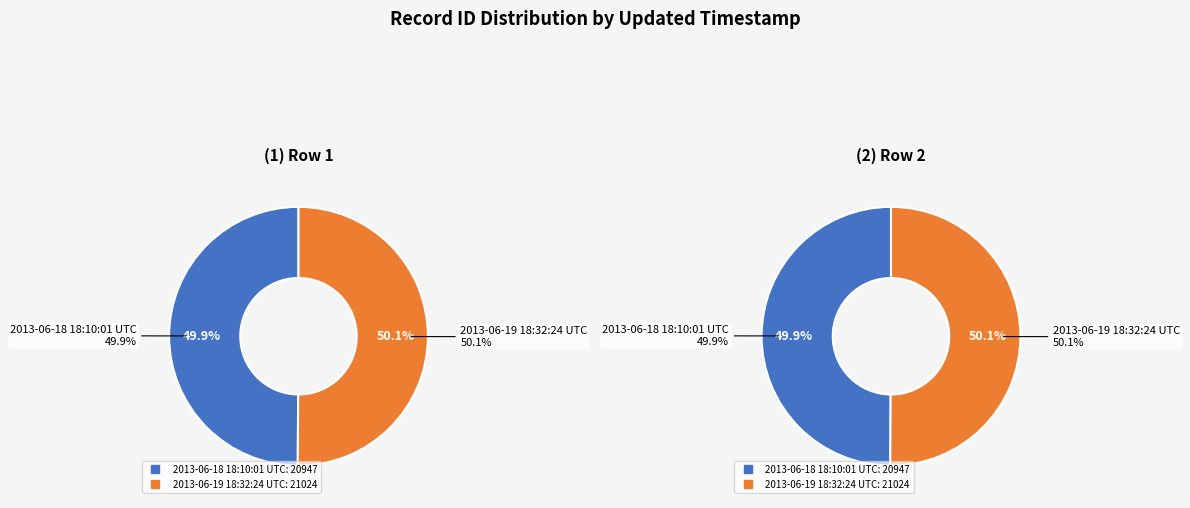

To the nearest percent, what portion does 2013-06-18 18:10:01 UTC represent?

50%